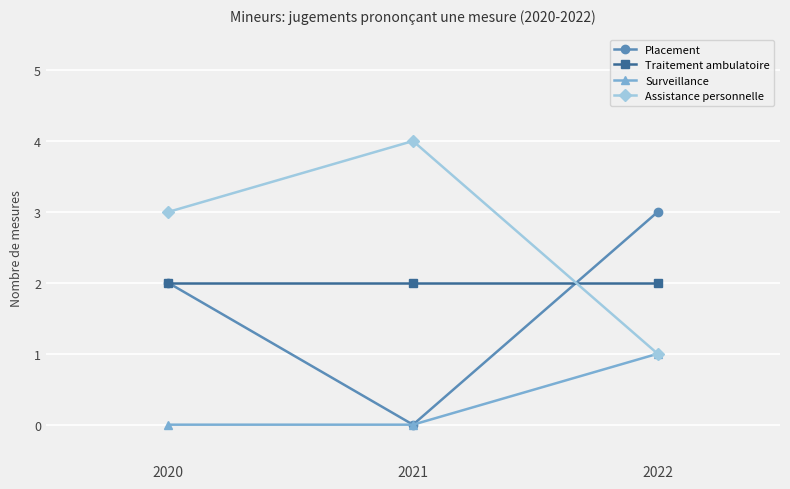

Is the value of Placement at 2020 greater than the value of Surveillance at 2020?

Yes